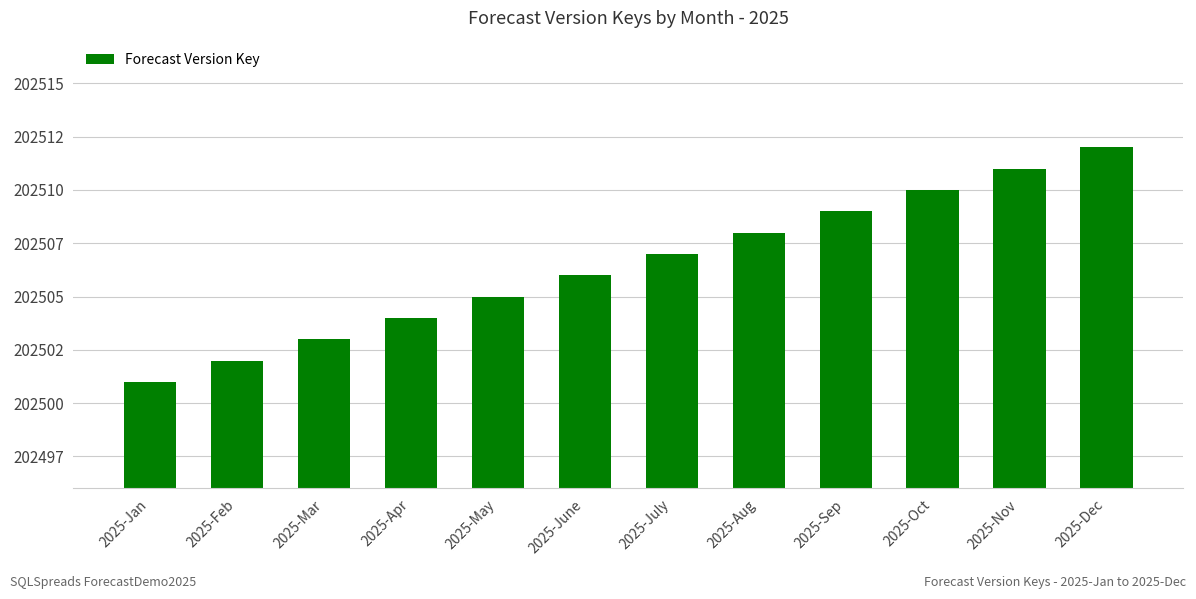

Reading right to left, list all the values displayed in this chart.

202512	202511	202510	202509	202508	202507	202506	202505	202504	202503	202502	202501